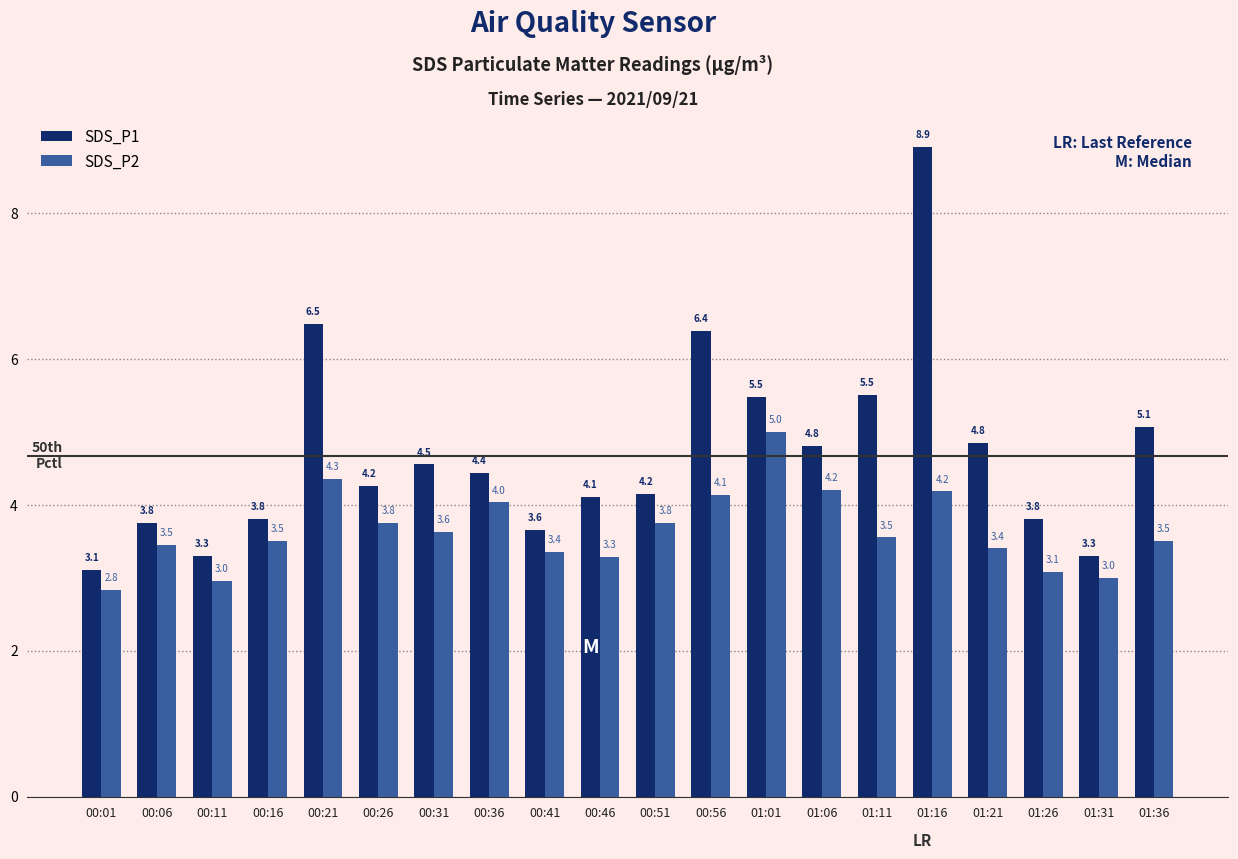

Which series has the largest range (max minus min)?

SDS_P1